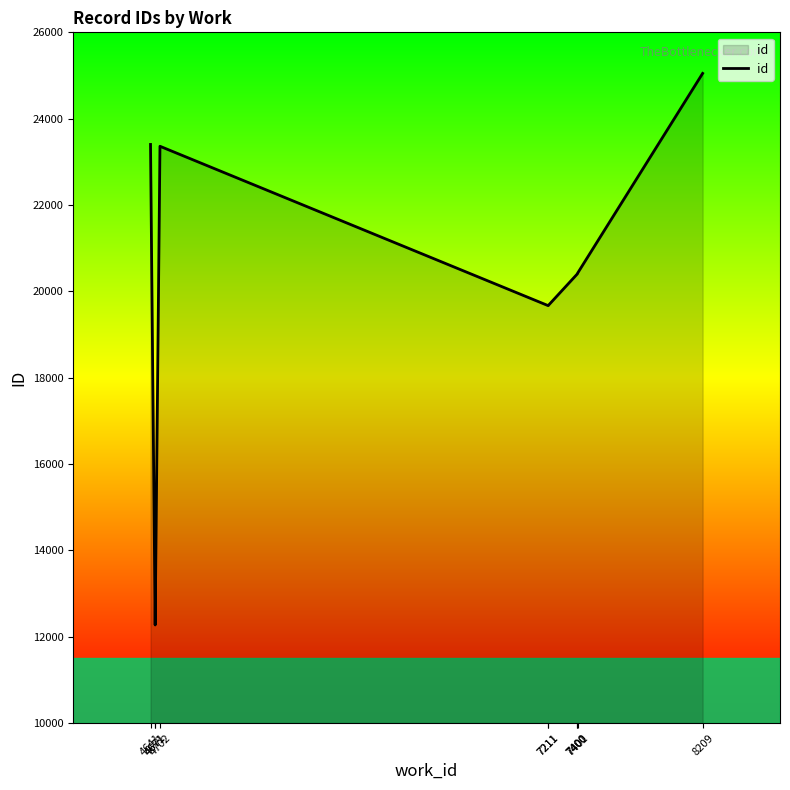

Which label corresponds to the largest value in the chart?

8209